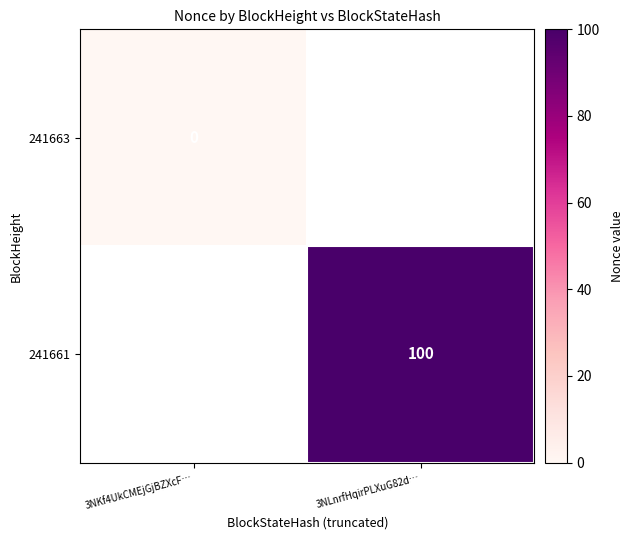

True or false: 241661 has a value of 100 at 3NLnrfHqirPLXuG82d….

True